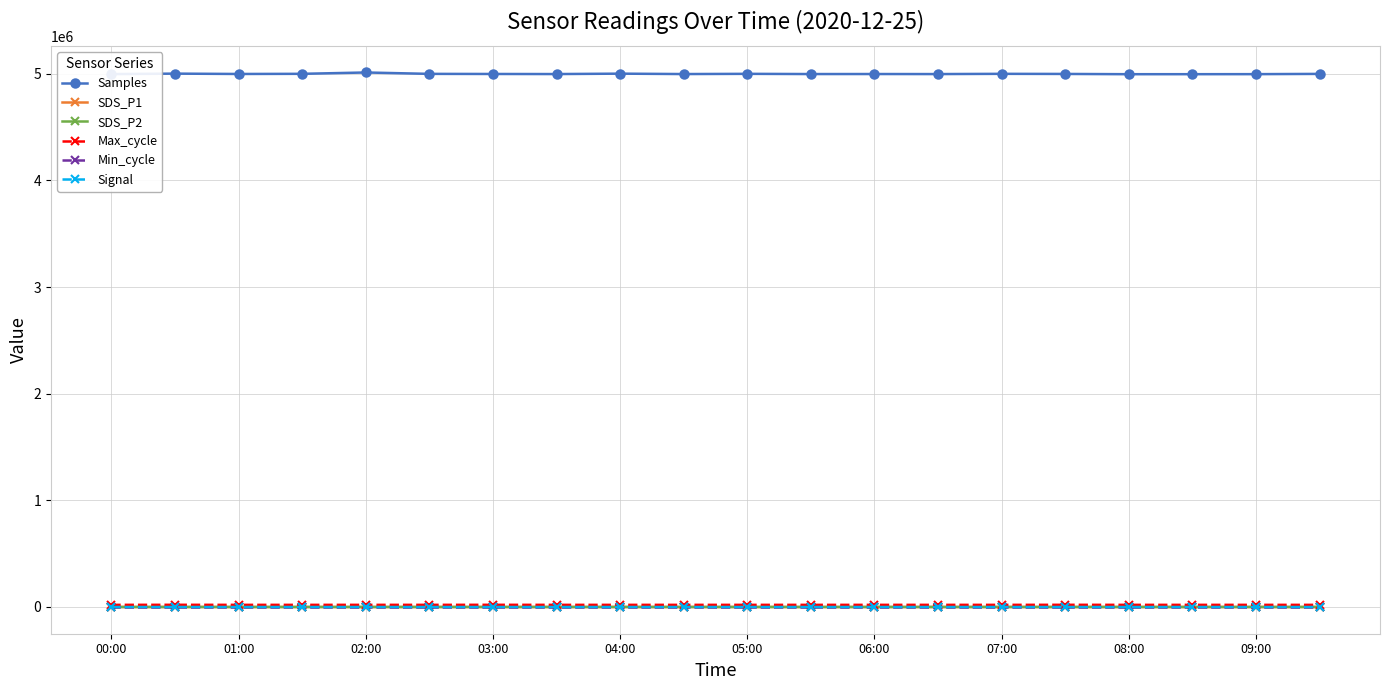

What is the minimum value for Samples?

4995544.0